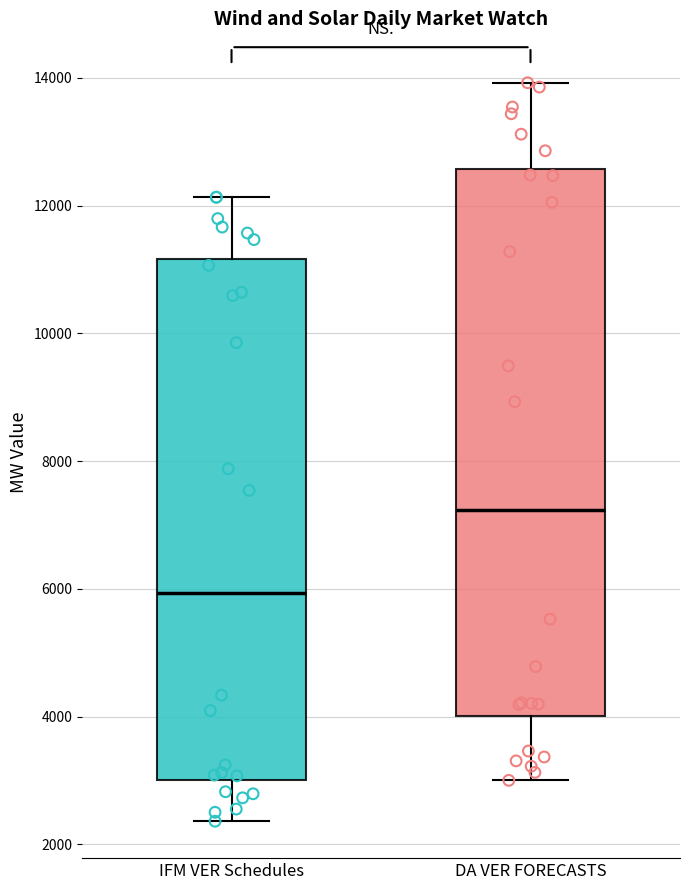

Reading left to right, read every box against the y-axis: the position of its median line, the range the box covers, and the ends of its whiskers. The values are not printed on the chart, so give them approximately, as read against the axis.

IFM VER Schedules: median 6000, box 3000 to 11200, whiskers 2400 to 12200
DA VER FORECASTS: median 7200, box 4000 to 12600, whiskers 3000 to 14000